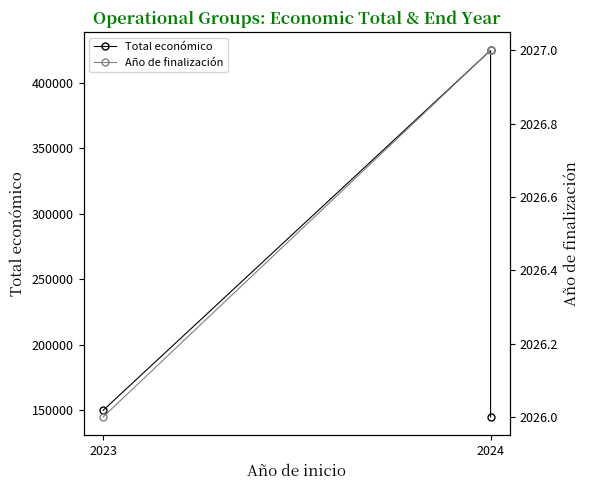

Where is Año de finalización nearest to the value 2026?

2023